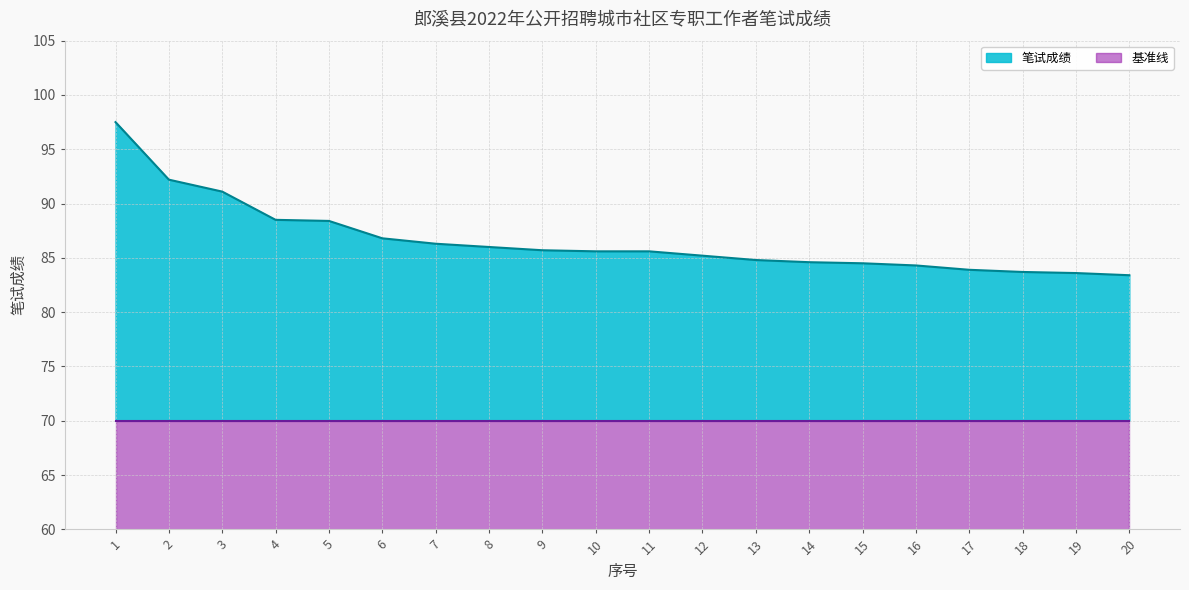

What is the maximum value shown in the chart?

97.5